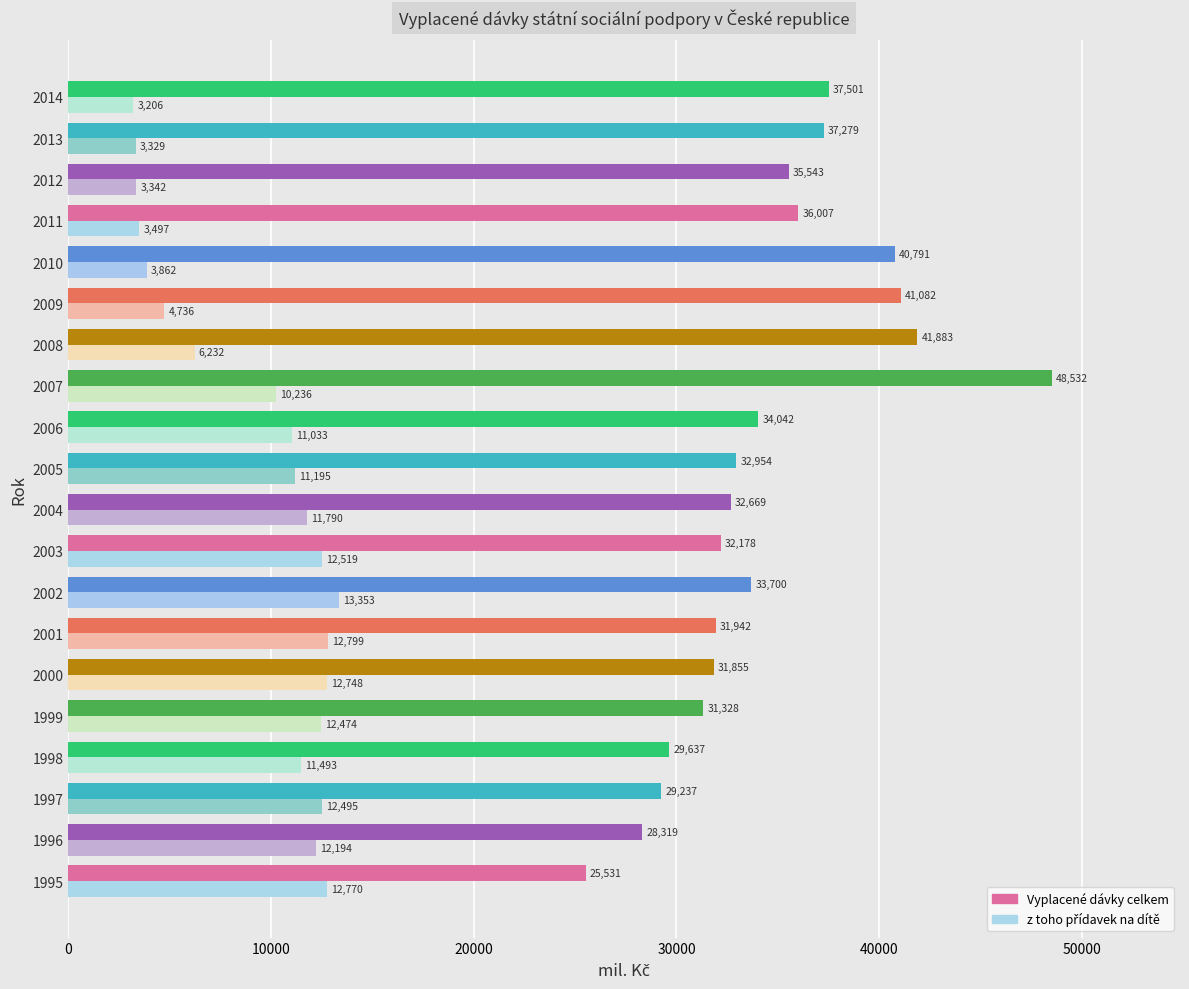

What is the total value across all series at 1995?

38301.0